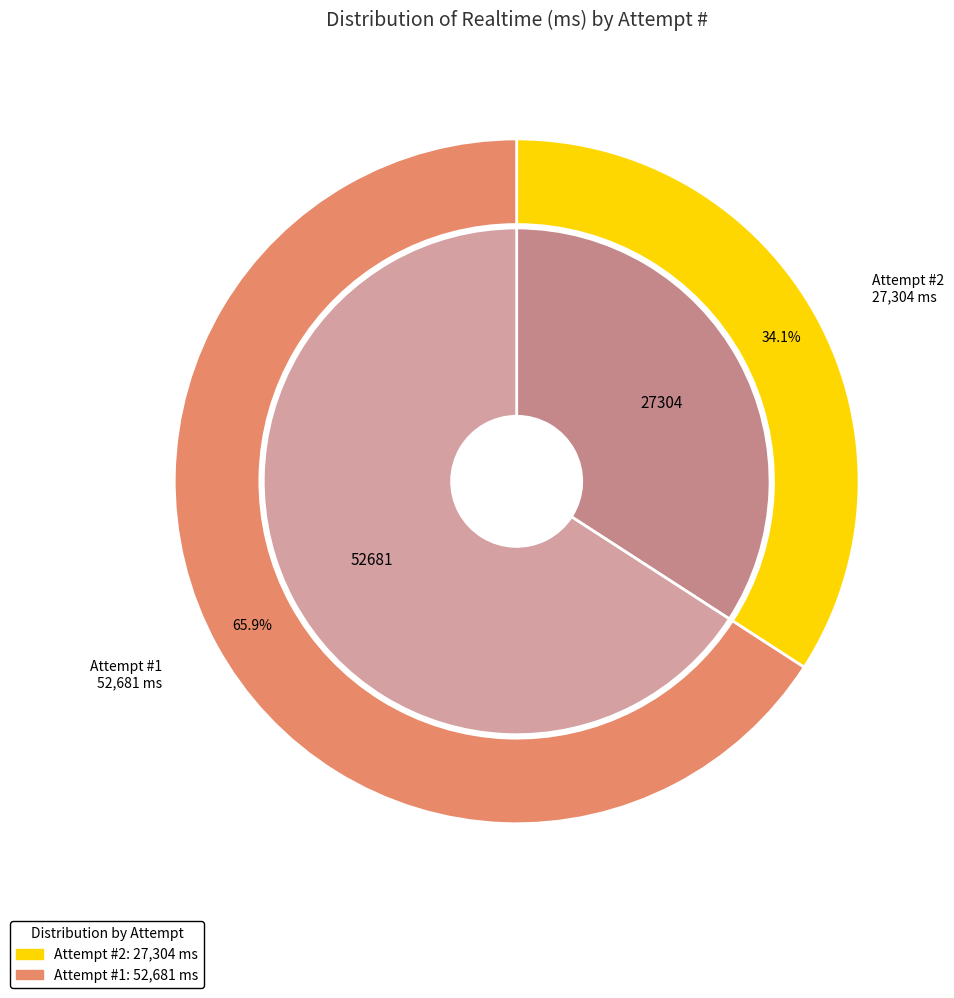

Does any single category account for the majority?

Yes